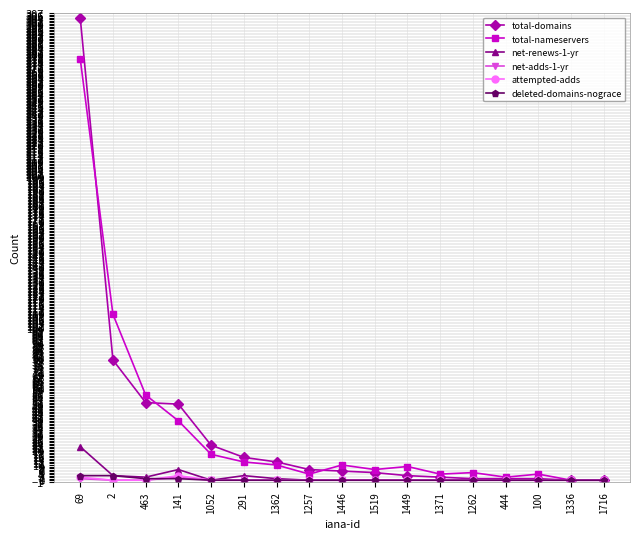

At which category is the sum across all series the highest?

69